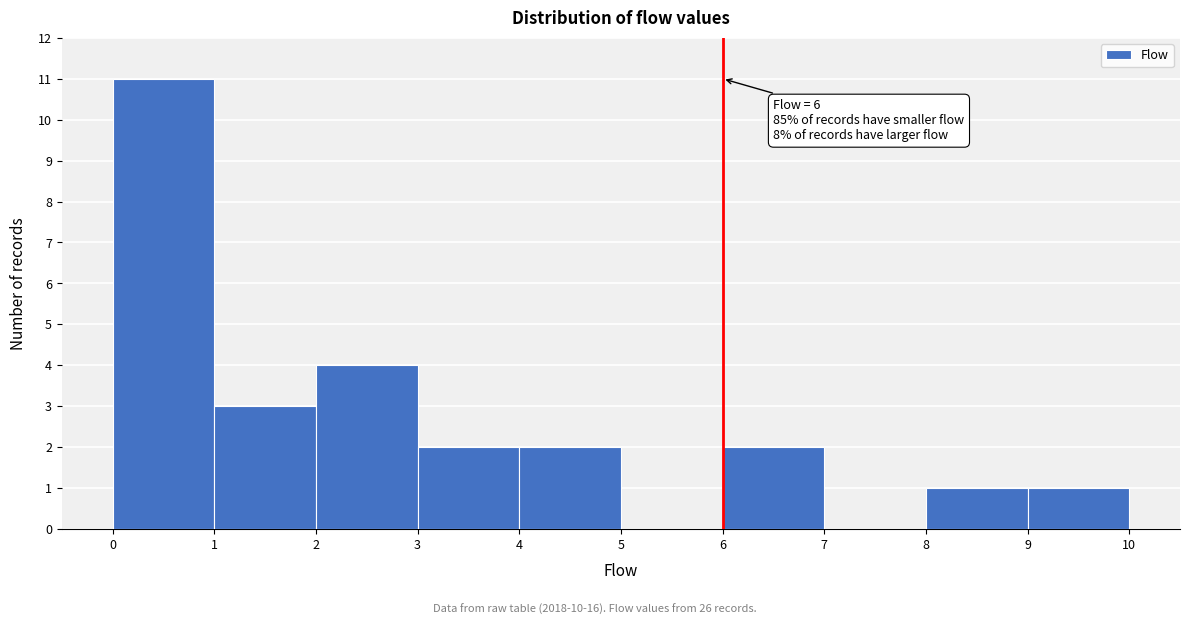

Which range on the x-axis has the tallest bar?

0 to 1